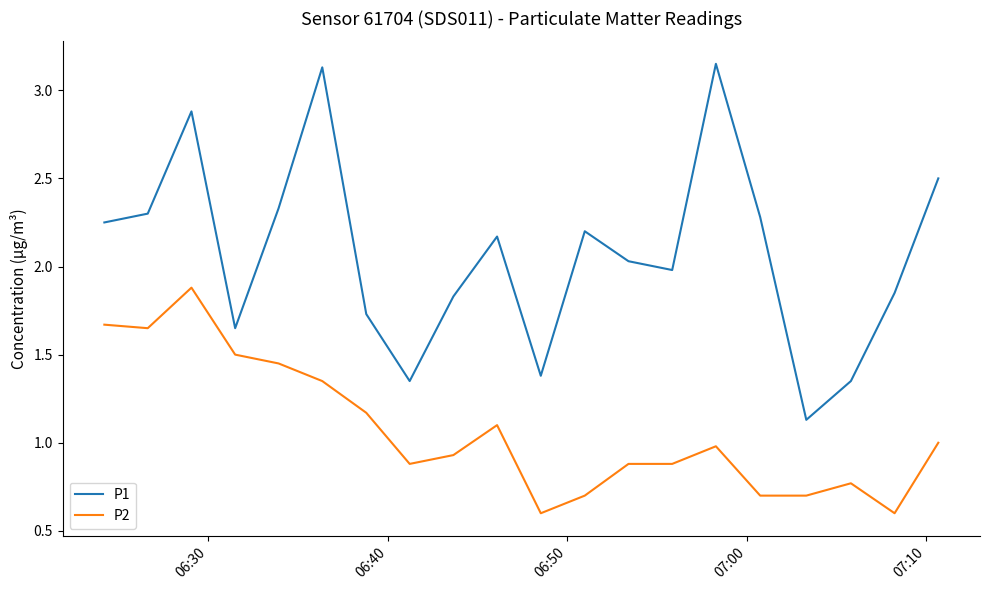

True or false: P1 and P2 intersect in this chart.

False